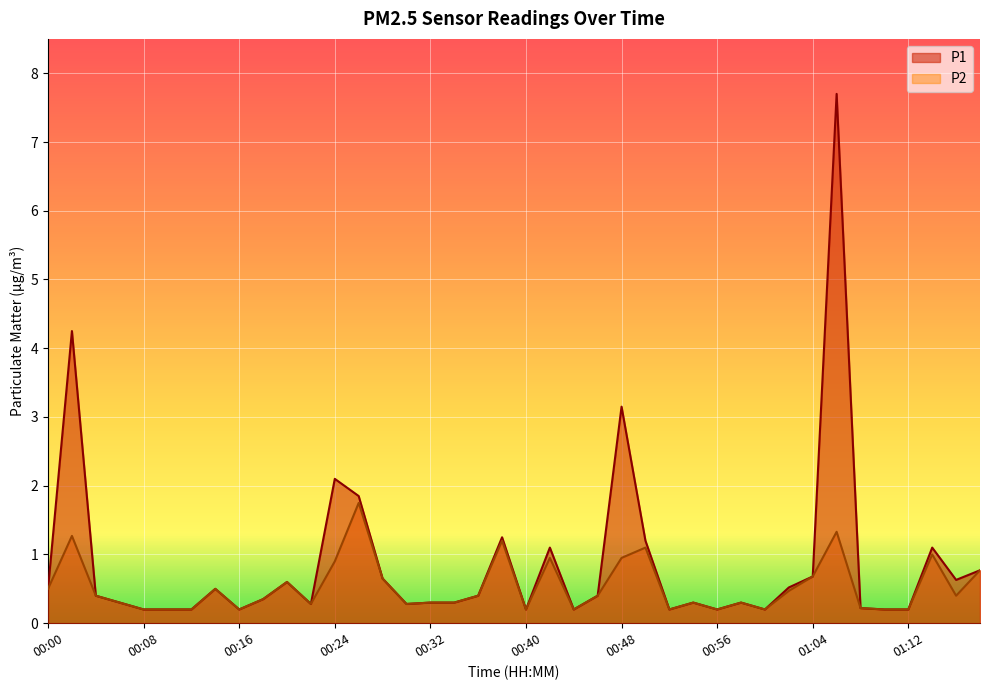

What position from the right is 00:36?

22